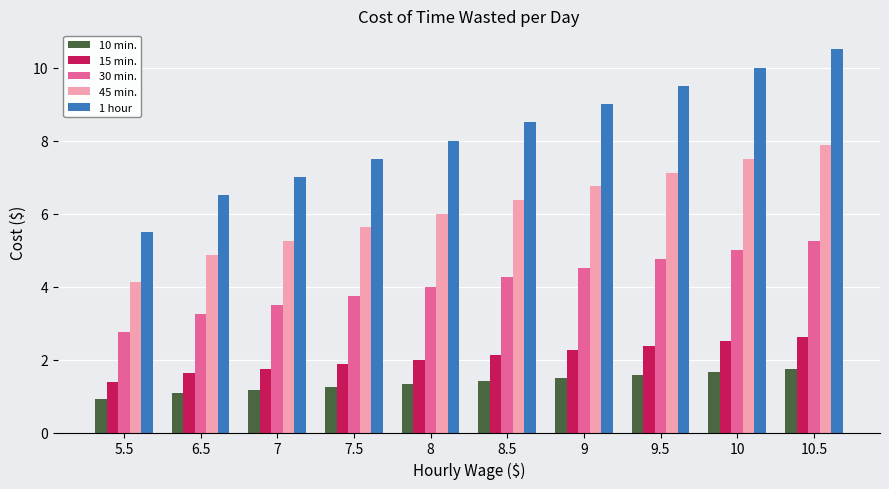

Are the bars grouped side by side (vs. stacked)?

Yes